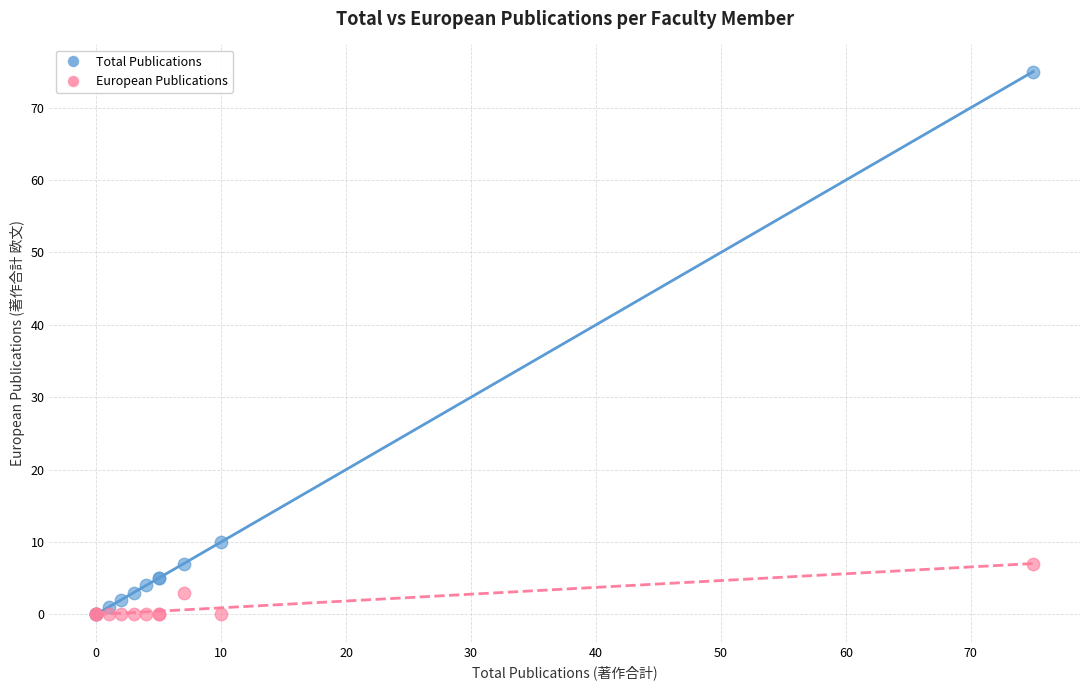

In the Total Publications series, what Y value is closest to 37?

10